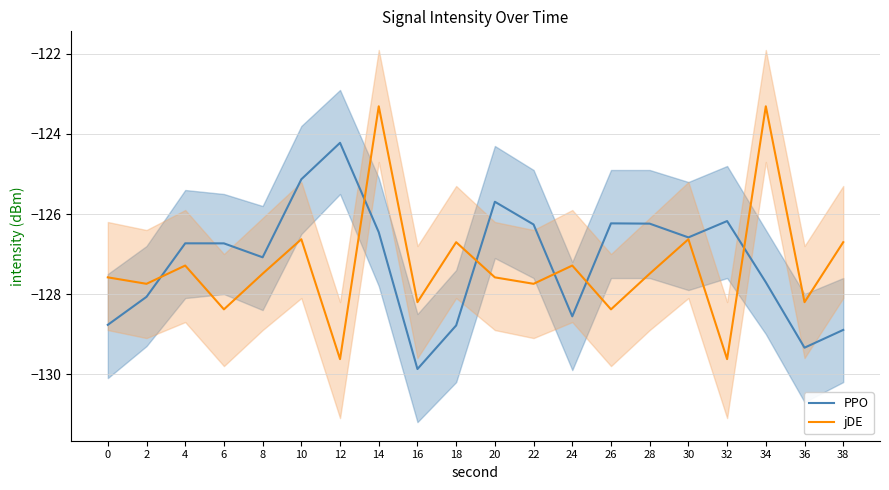

What are all the series names shown in the legend?

PPO, jDE